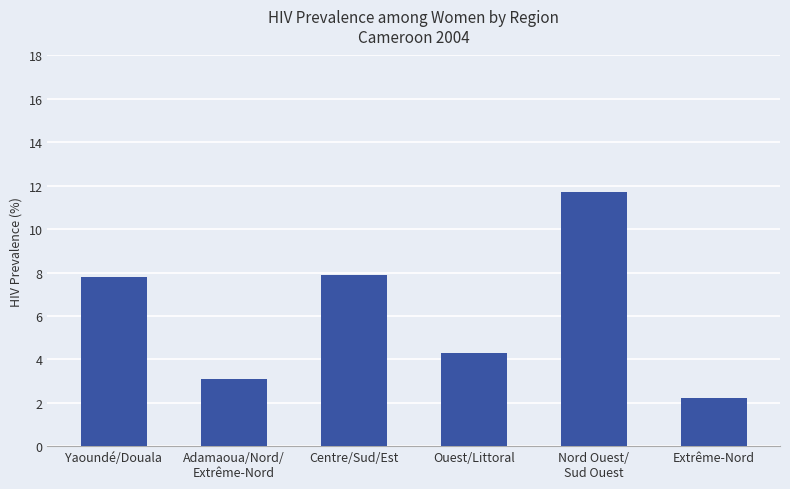

Between Centre/Sud/Est and Extrême-Nord, which is larger?

Centre/Sud/Est